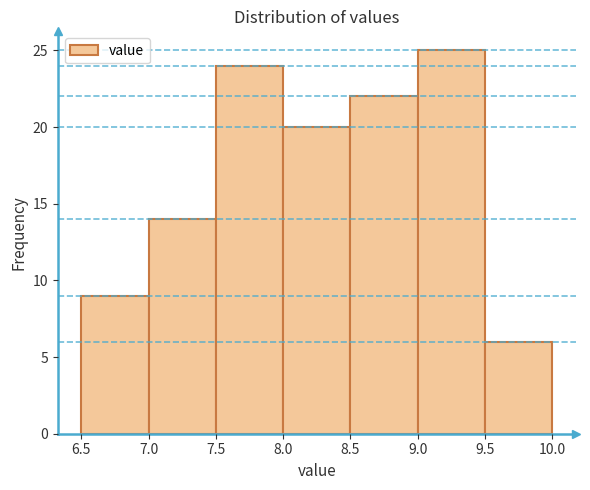

Reading left to right, transcribe this chart: for each bar, give the range it covers on the x-axis and its height. The values are not printed on the chart, so give them approximately, as read against the axis.

6.5 to 7.0: 9
7.0 to 7.5: 14
7.5 to 8.0: 24
8.0 to 8.5: 20
8.5 to 9.0: 22
9.0 to 9.5: 25
9.5 to 10.0: 6